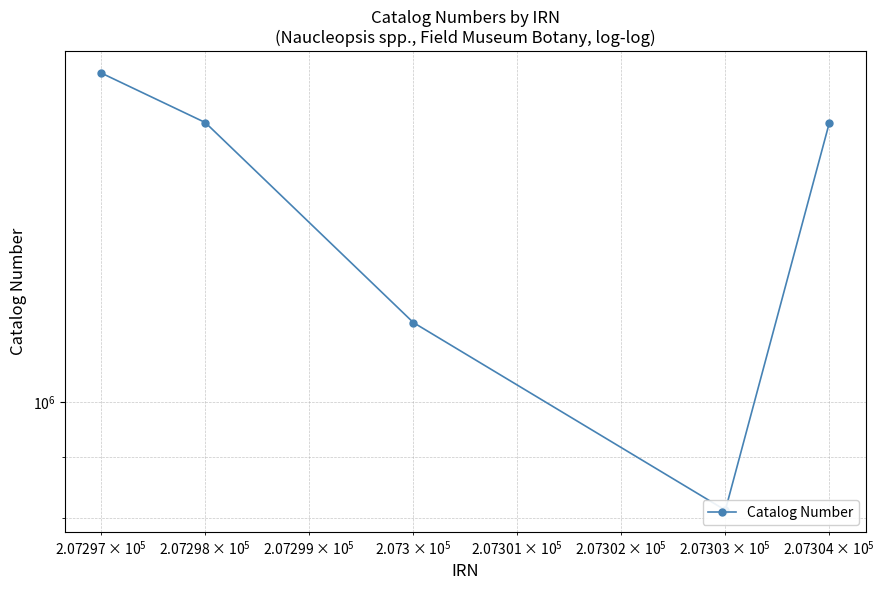

What is the difference between the second highest and second lowest values?

549094